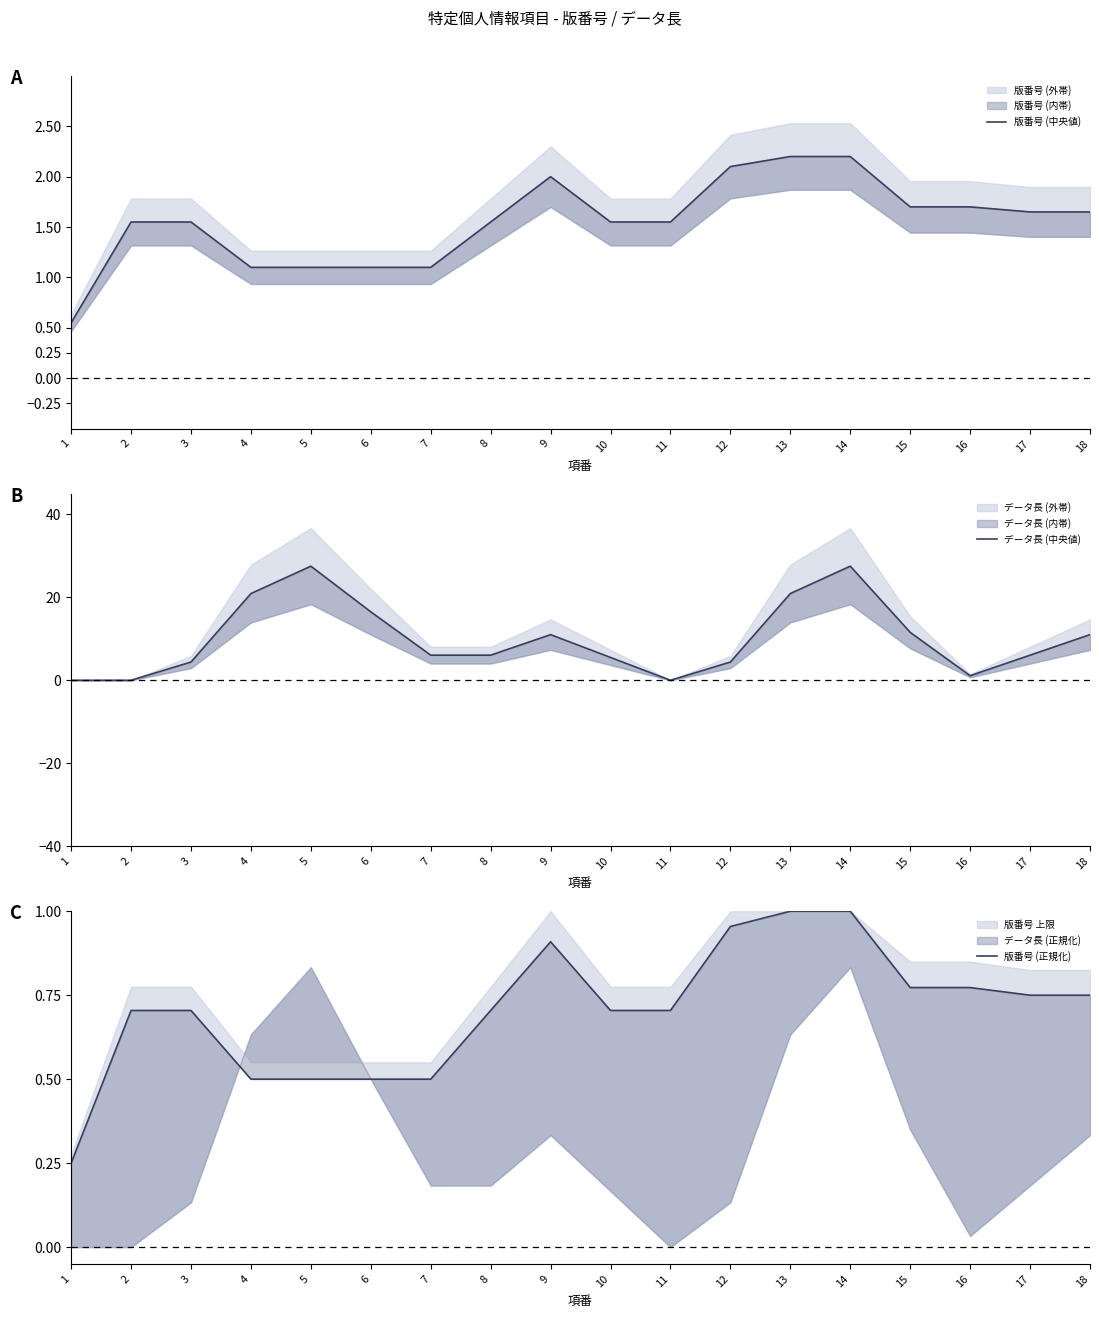

What is the approximate value of データ長 (中央値) at 17?

6.1